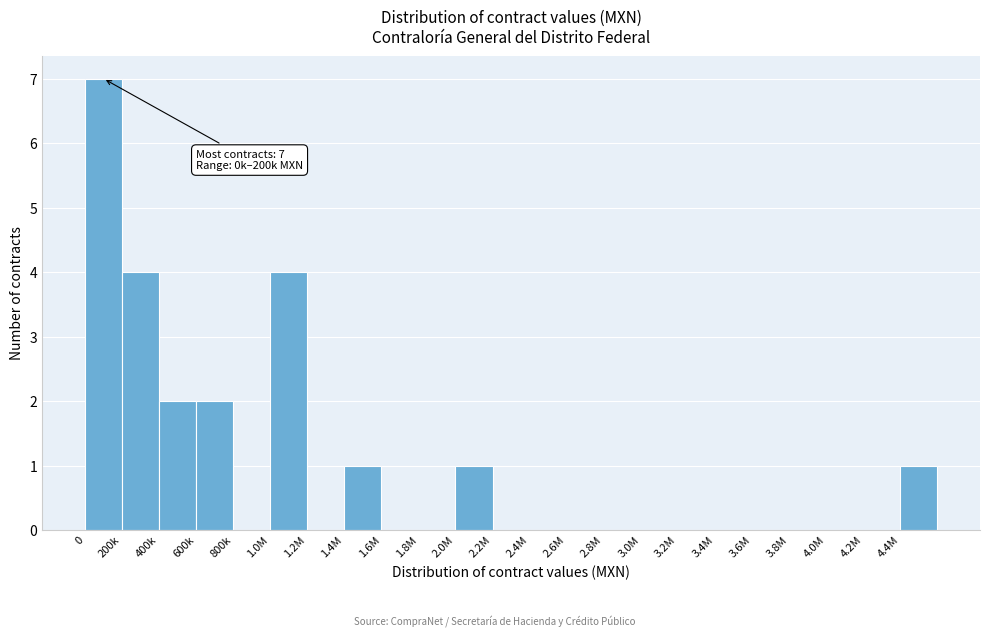

Reading left to right, list all the values displayed in this chart.

0=7	200k=4	400k=2	600k=2	800k=0	1.0M=4	1.2M=0	1.4M=1	1.6M=0	1.8M=0	2.0M=1	2.2M=0	2.4M=0	2.6M=0	2.8M=0	3.0M=0	3.2M=0	3.4M=0	3.6M=0	3.8M=0	4.0M=0	4.2M=0	4.4M=1